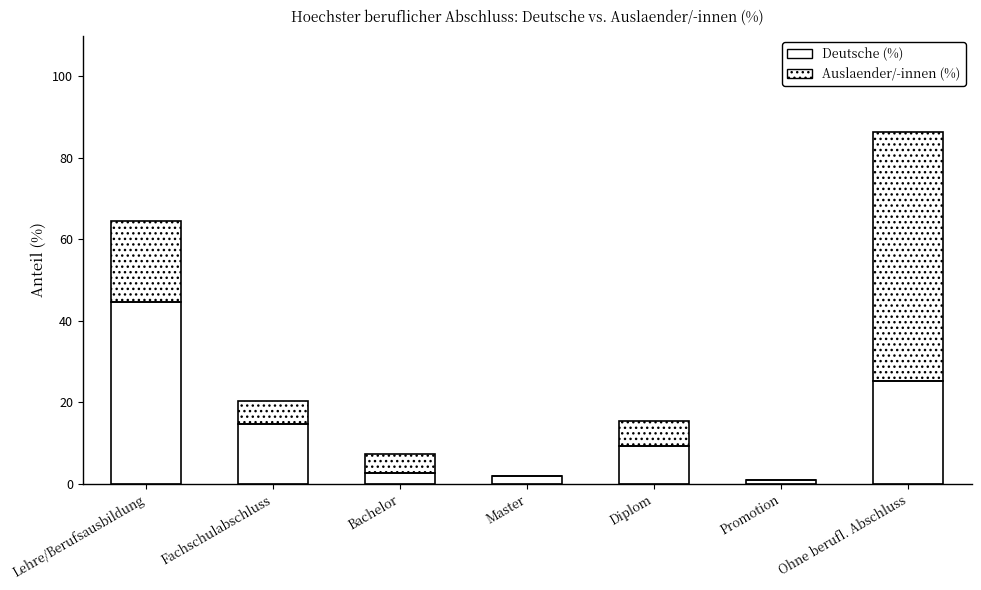

Reading left to right, transcribe the values for Deutsche (%).

Lehre/Berufsausbildung=44.7	Fachschulabschluss=14.6	Bachelor=2.7	Master=1.9	Diplom=9.1	Promotion=0.9	Ohne berufl. Abschluss=25.1